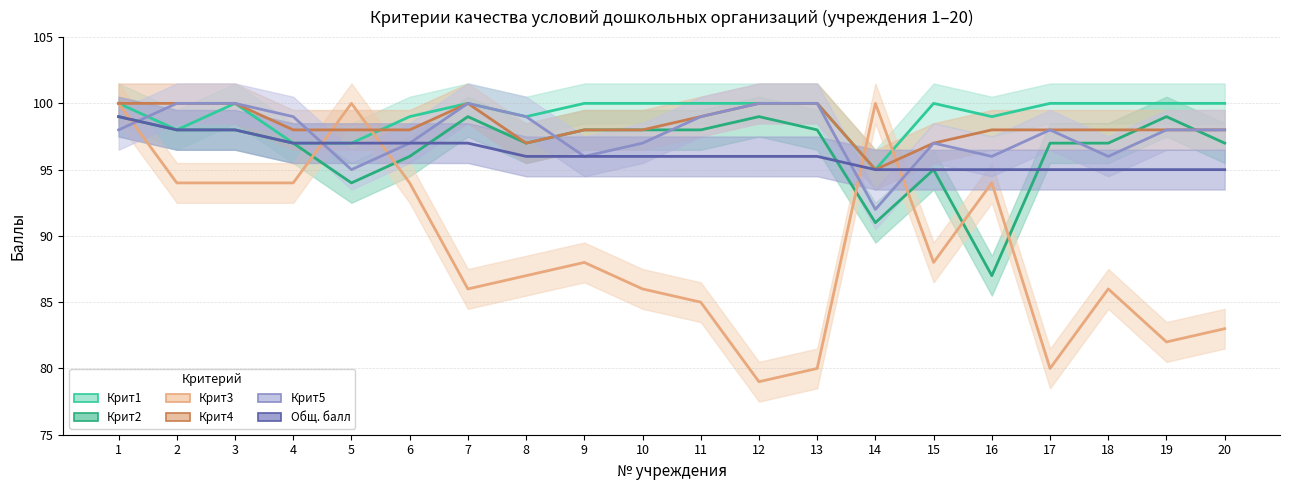

What are all the series names shown in the legend?

Крит1, Крит2, Крит3, Крит4, Крит5, Общ. балл